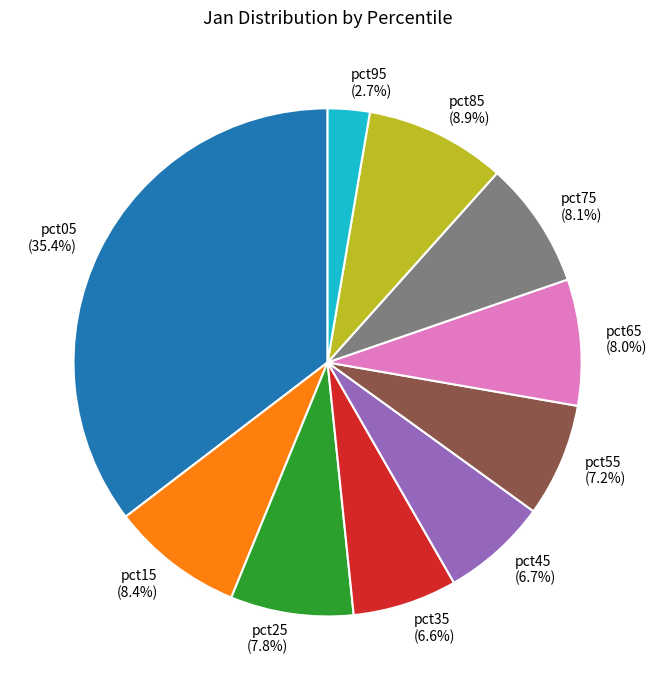

How many slices are in this pie chart?

10